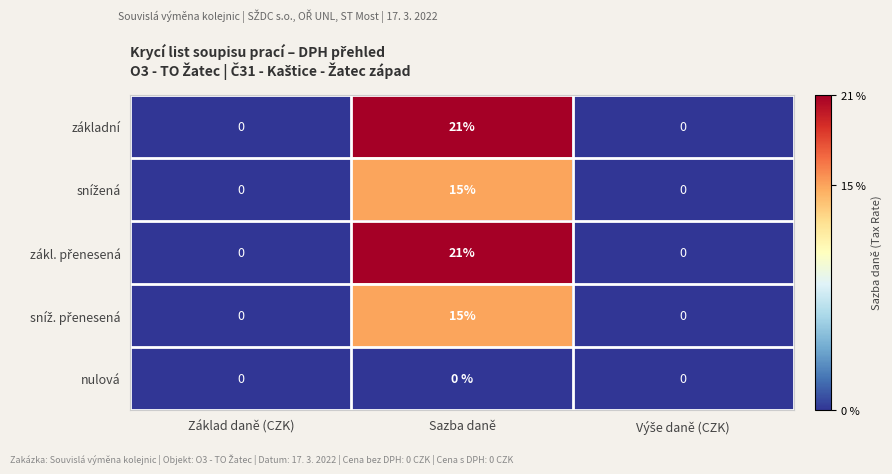

The nulová series shows 0 at Základ daně (CZK). True or false?

True